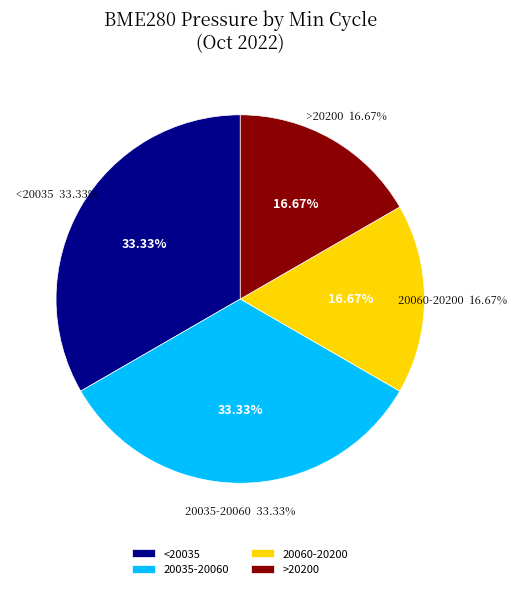

Does 29 represent more than half of the total?

No